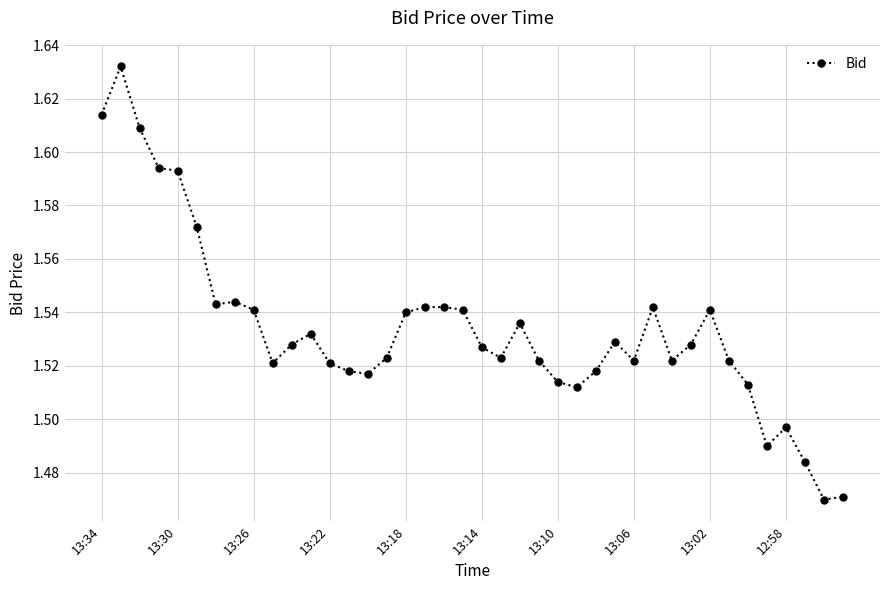

What is the sum of all values?

61.4